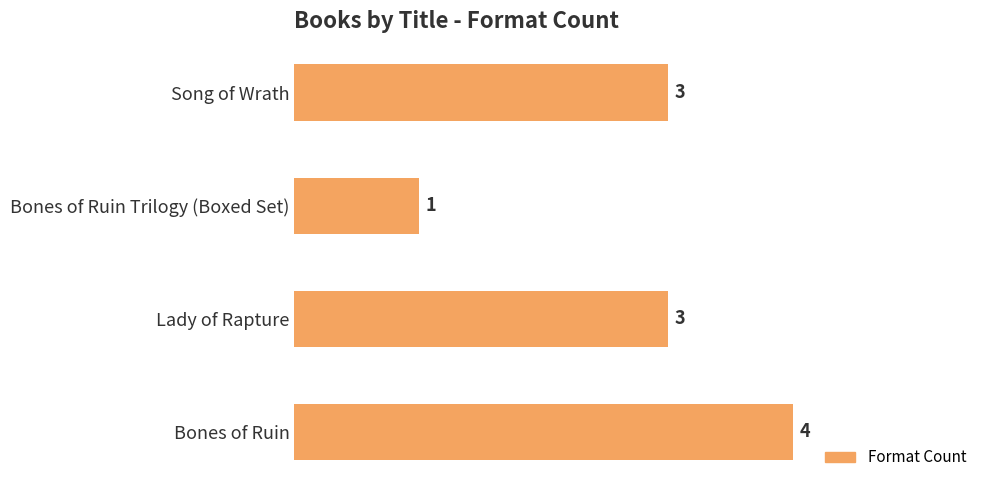

How many bars are there in total?

4